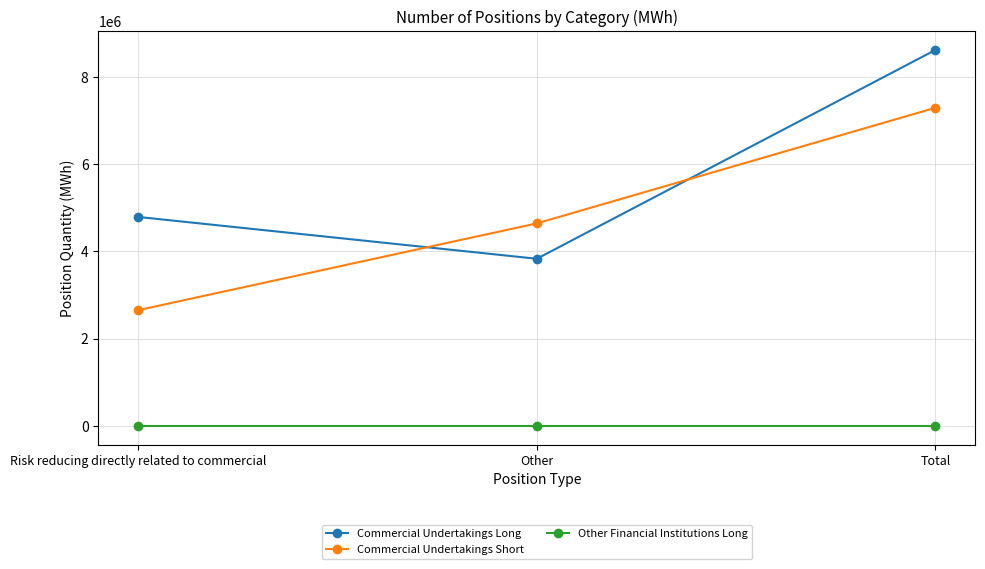

Rank the series by their maximum value, from highest to lowest.

Commercial Undertakings Long, Commercial Undertakings Short, Other Financial Institutions Long